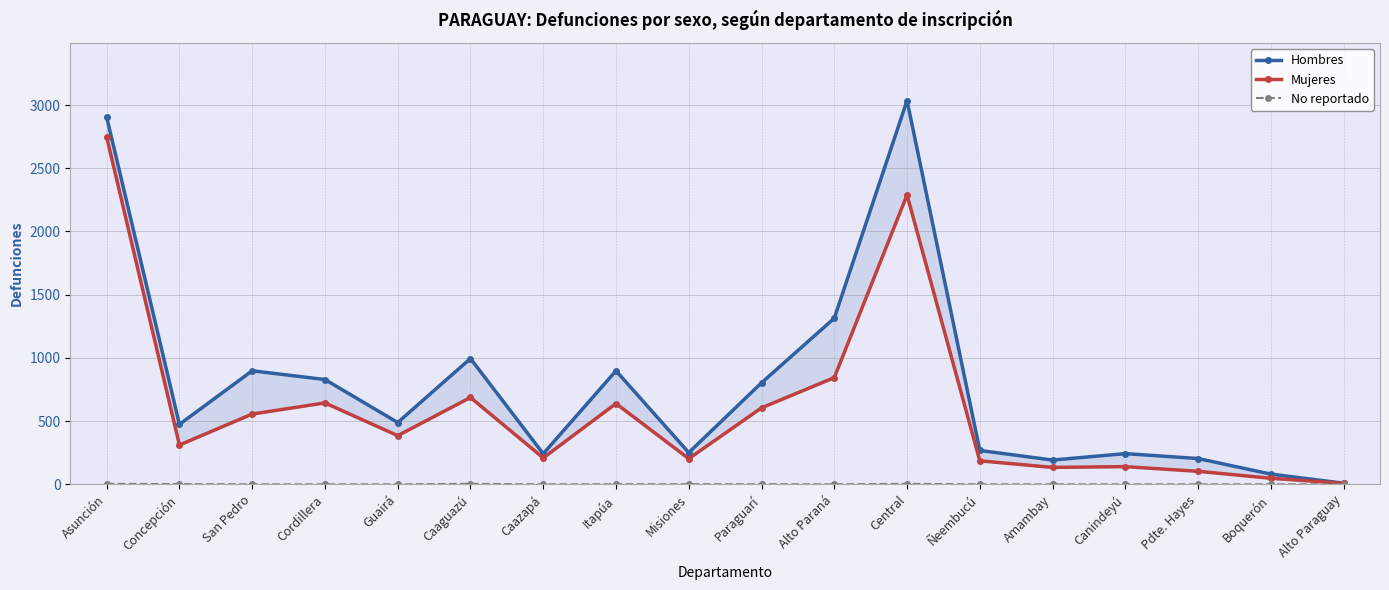

What is the difference between the maximum and minimum values in the Hombres series?

3026